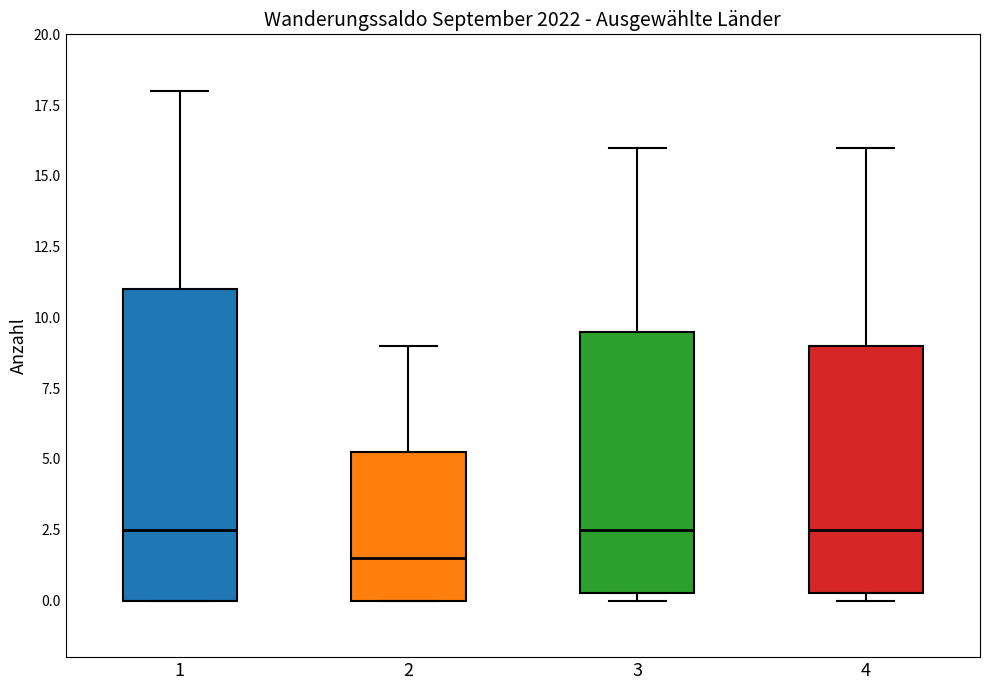

Where is the lower edge of the box at x = 4 on the y-axis? The values are not printed on the chart, so give them approximately, as read against the axis.

0.5